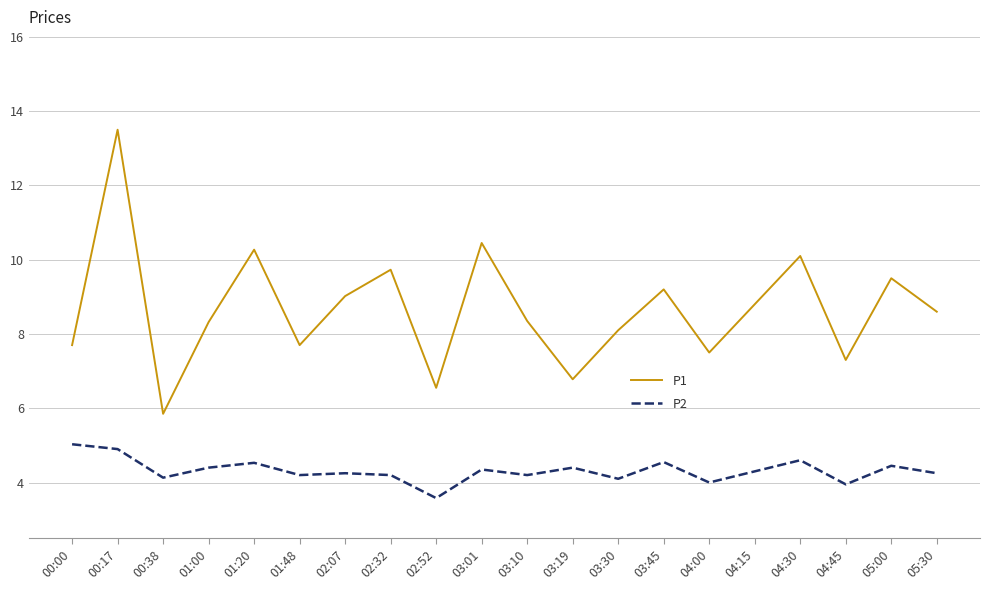

Is it true that P1 equals 2.6 at 02:32?

False